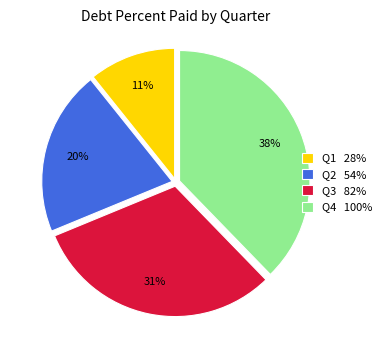

True or false: Q2 54% accounts for 29% of the total.

False